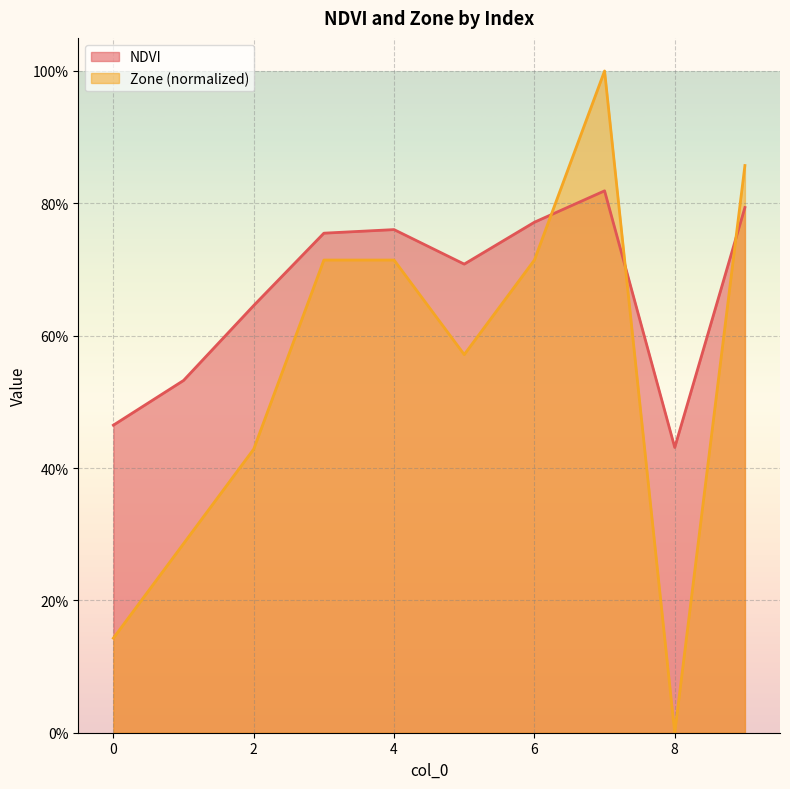

What are all the series names shown in the legend?

NDVI, Zone (normalized)